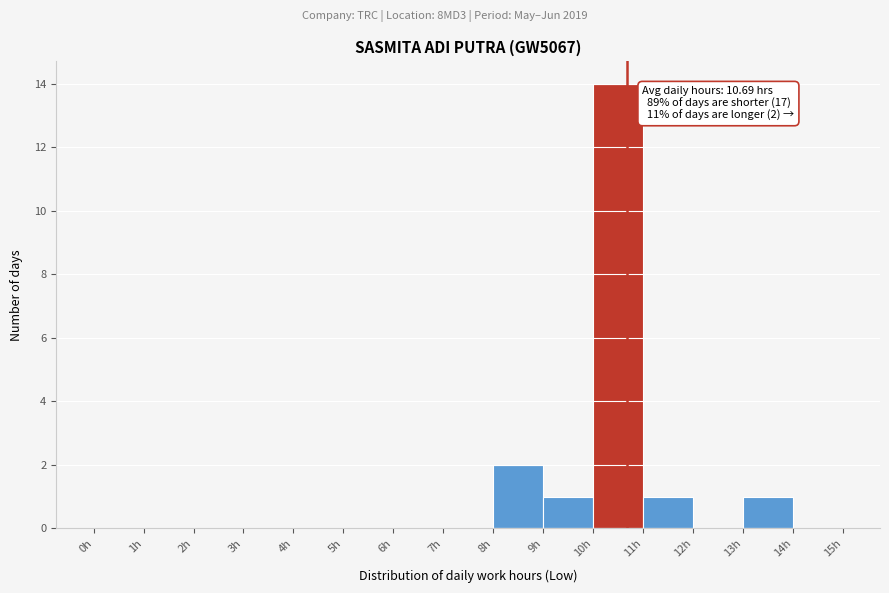

Over which range of the x-axis is the bar tallest?

10 to 11